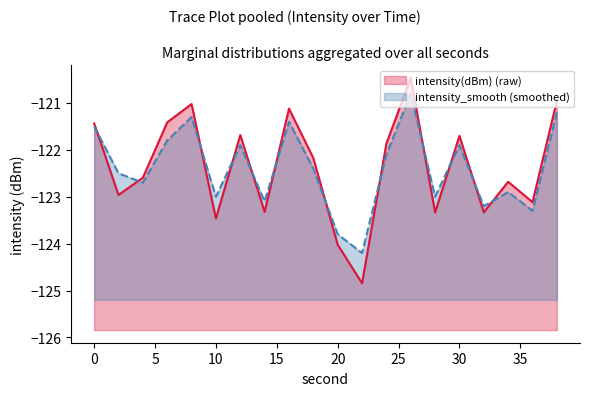

What are all the series names shown in the legend?

intensity(dBm), intensity_smooth